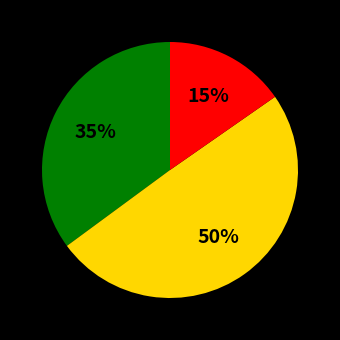

Does any single category account for the majority?

No